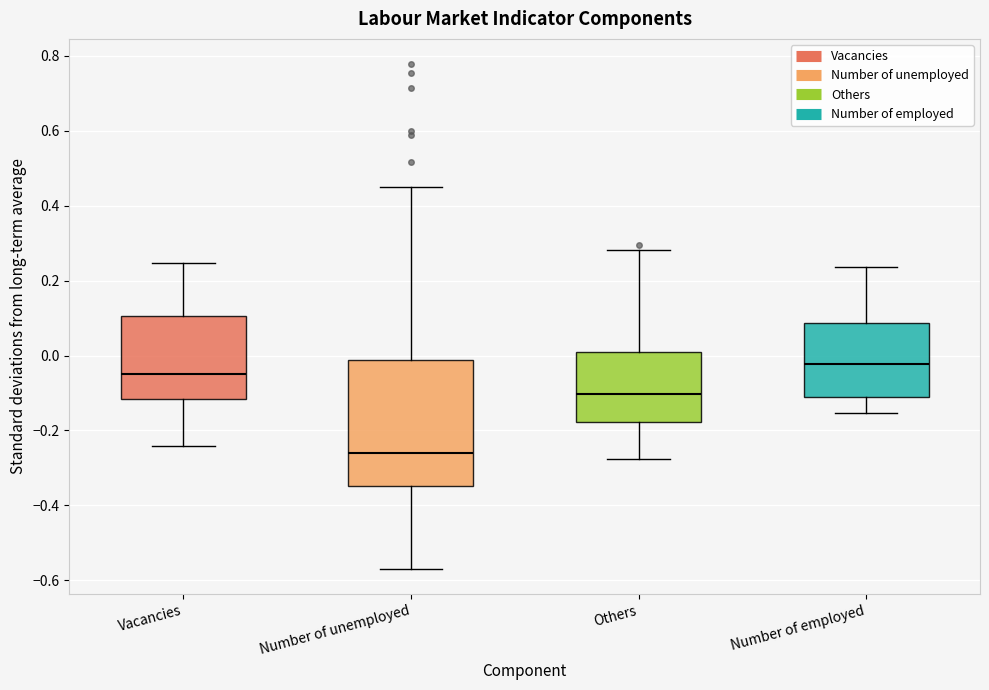

Which box has the lowest median line?

Number of unemployed